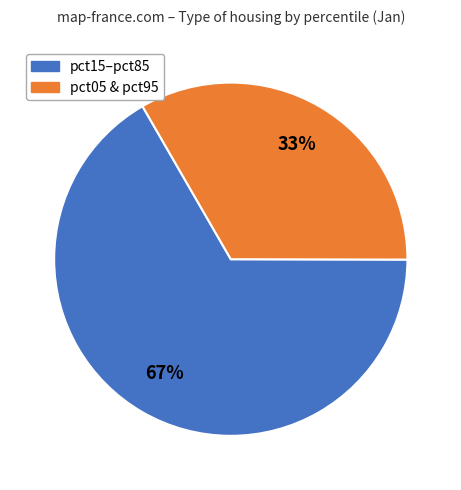

How many segments does this pie chart have?

2